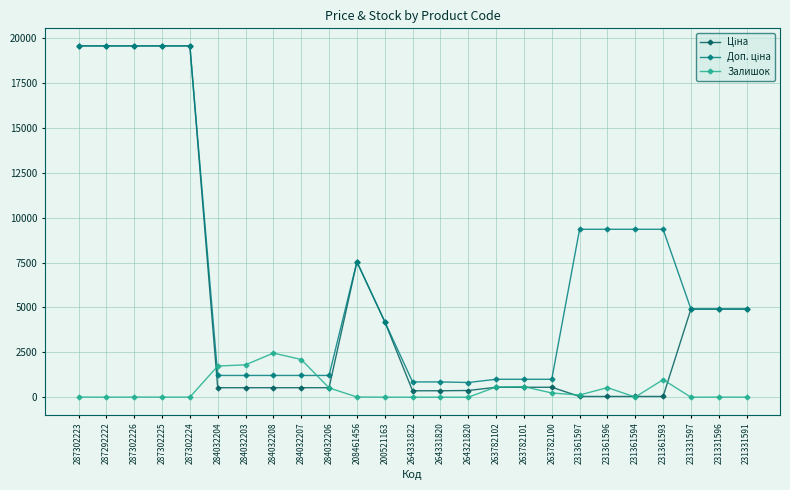

What is the total value across all series at 284032208?

4195.9